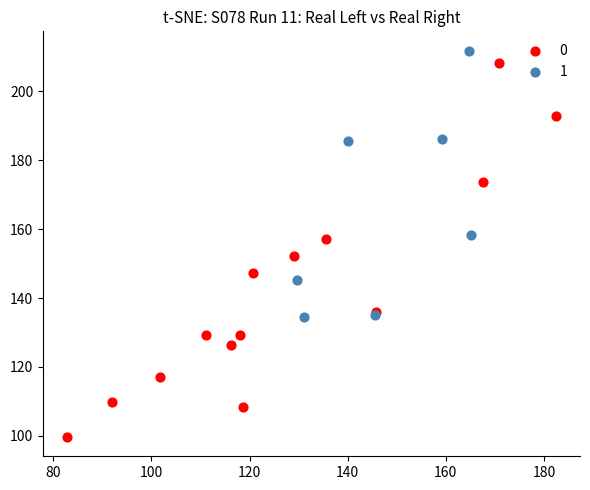

Which series has the largest Y range (max minus min)?

0